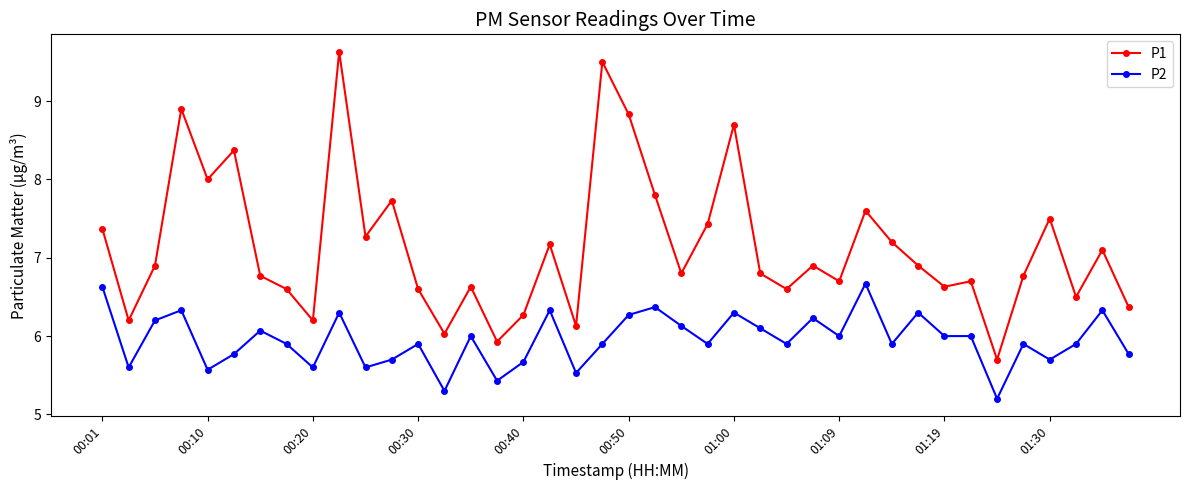

What is the difference between the maximum and second lowest values in the P1 series?

3.7